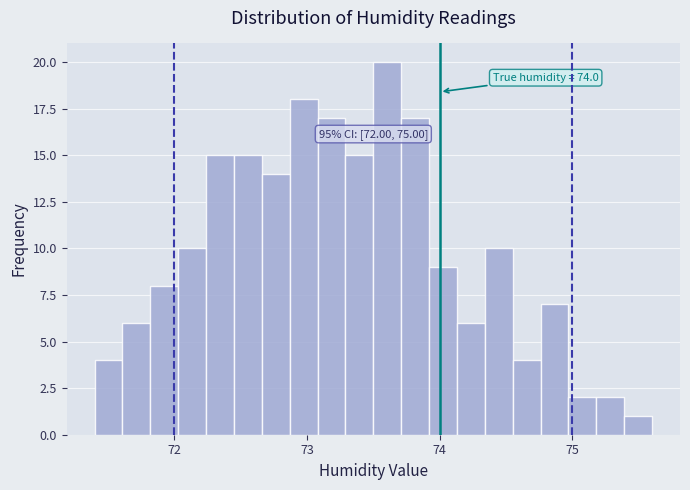

Read against the x-axis, roughly where is the centre of the tallest bar?

73.6